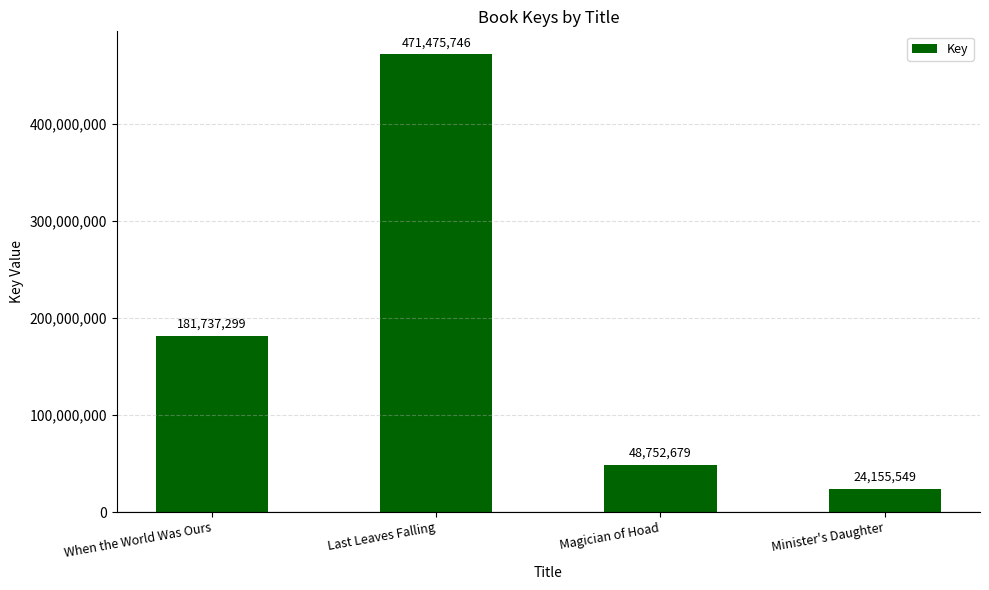

Reading left to right, transcribe all the data shown in this chart.

181737299	471475746	48752679	24155549